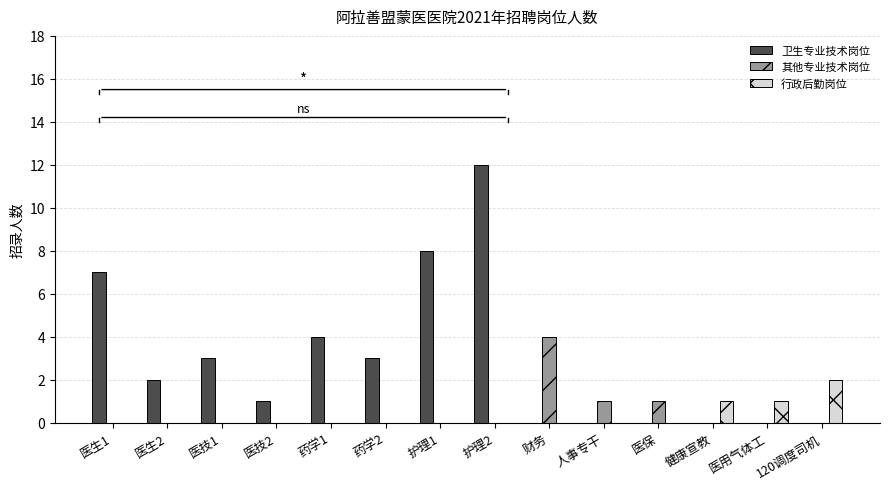

The value of 其他专业技术岗位 at 医用气体工 is 1. True or false?

False